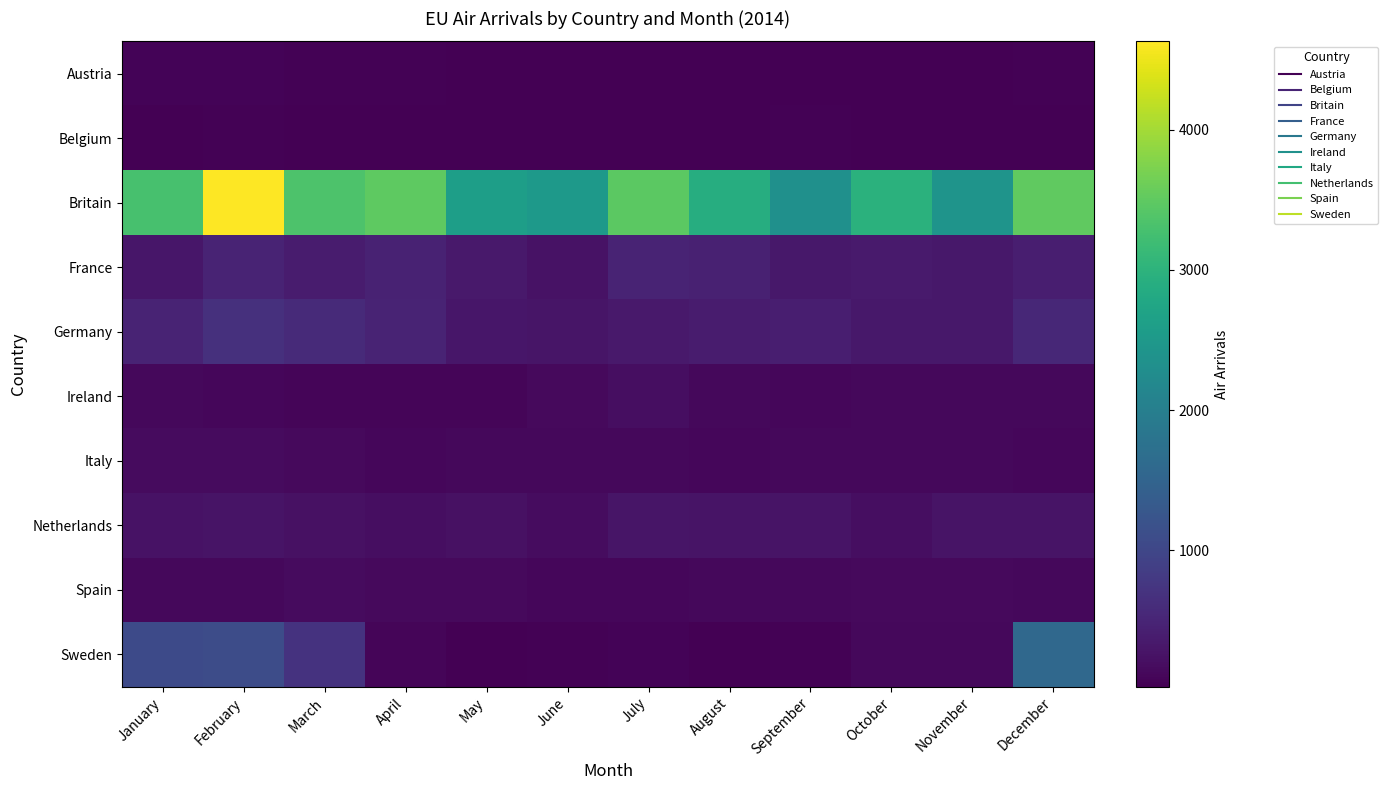

Reading left to right, what are all the values shown in this chart?

Austria: January=64	February=80	March=54	April=46	May=28	June=45	July=45	August=39	September=44	October=38	November=45	December=50
Belgium: January=32	February=58	March=39	April=40	May=29	June=32	July=29	August=30	September=53	October=30	November=38	December=30
Britain: January=3290	February=4630	March=3345	April=3494	May=2616	June=2501	July=3472	August=2893	September=2340	October=2960	November=2418	December=3514
France: January=310	February=492	March=371	April=474	May=346	June=256	July=480	August=459	September=333	October=368	November=316	December=410
Germany: January=484	February=670	March=573	April=495	May=299	June=294	July=343	August=384	September=420	October=330	November=326	December=536
Ireland: January=127	February=115	March=89	April=92	May=93	June=142	July=192	August=134	September=108	October=119	November=130	December=126
Italy: January=154	February=154	March=142	April=115	May=135	June=119	July=129	August=115	September=118	October=126	November=135	December=112
Netherlands: January=244	February=274	March=227	April=195	May=233	June=189	July=289	August=267	September=272	October=203	November=279	December=269
Spain: January=121	February=123	March=154	April=152	May=139	June=103	July=107	August=133	September=125	October=149	November=144	December=120
Sweden: January=1058	February=1090	March=696	April=93	May=39	June=55	July=68	August=39	September=62	October=118	November=124	December=1587